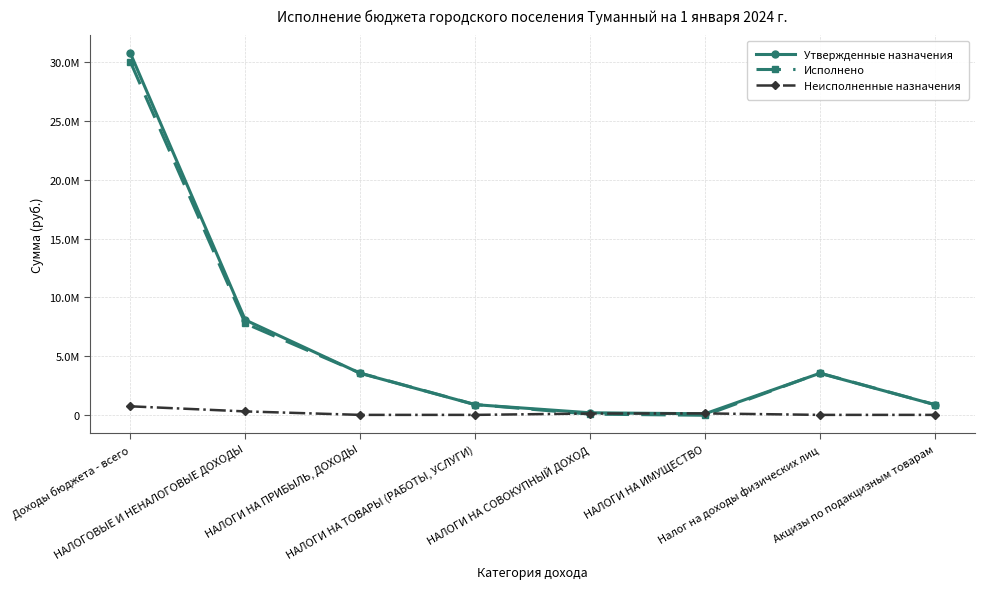

Does the chart have visible grid lines?

Yes